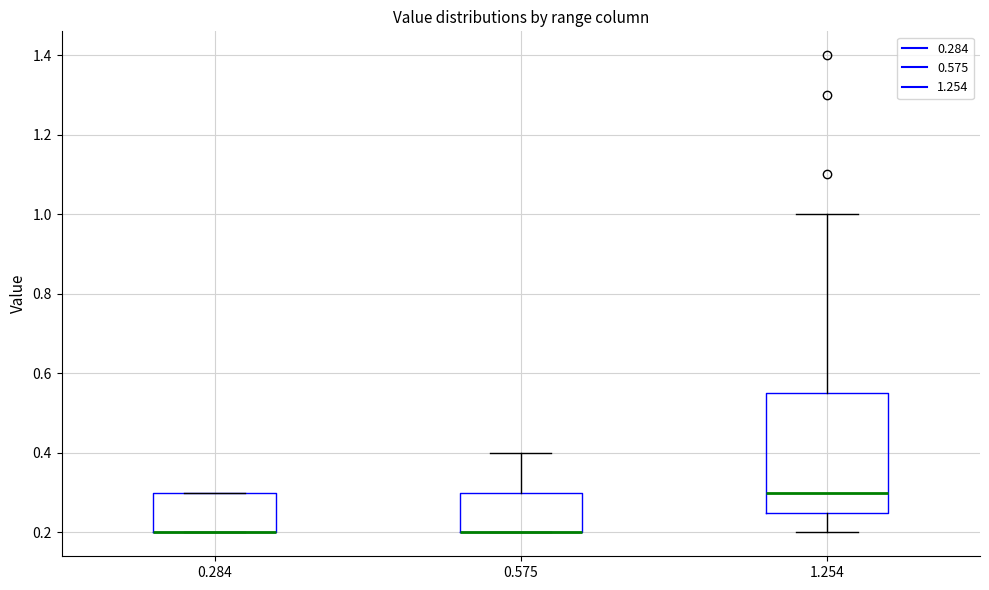

Reading left to right, read every box against the y-axis: the position of its median line, the range the box covers, and the ends of its whiskers. The values are not printed on the chart, so give them approximately, as read against the axis.

0.284: median 0.20 (drawn on the box's lower edge), box 0.20 to 0.30, whiskers 0.20 to 0.30
0.575: median 0.20 (drawn on the box's lower edge), box 0.20 to 0.30, whiskers 0.20 to 0.40
1.254: median 0.30, box 0.26 to 0.56, whiskers 0.20 to 1.00